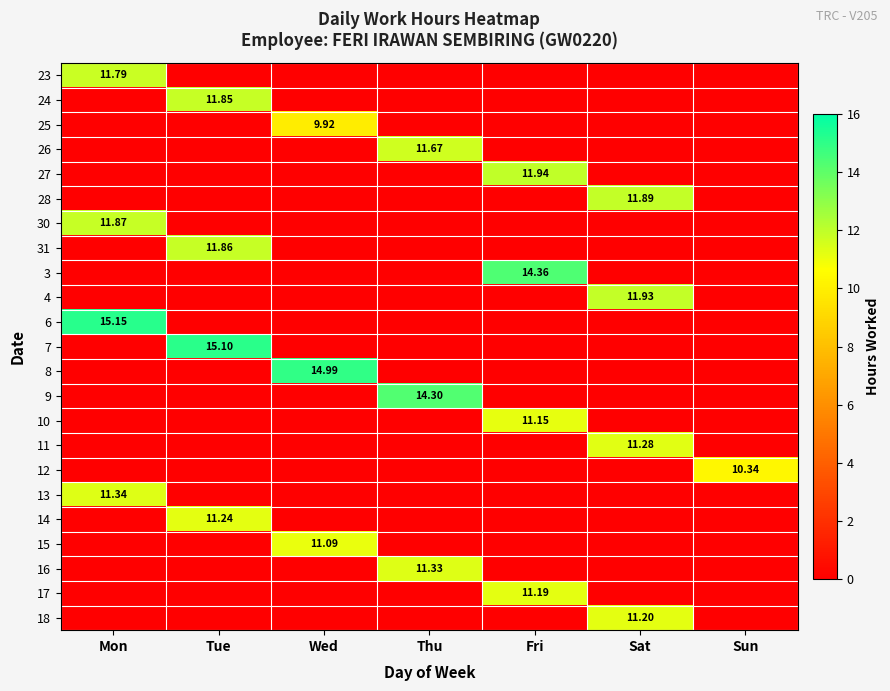

Which series has the largest range (max minus min)?

6